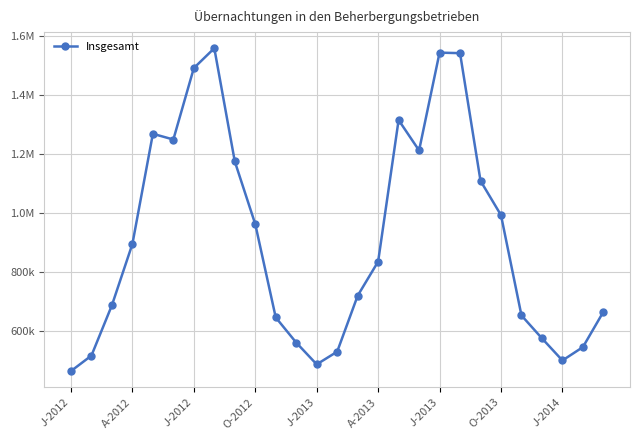

Does the chart have visible grid lines?

Yes